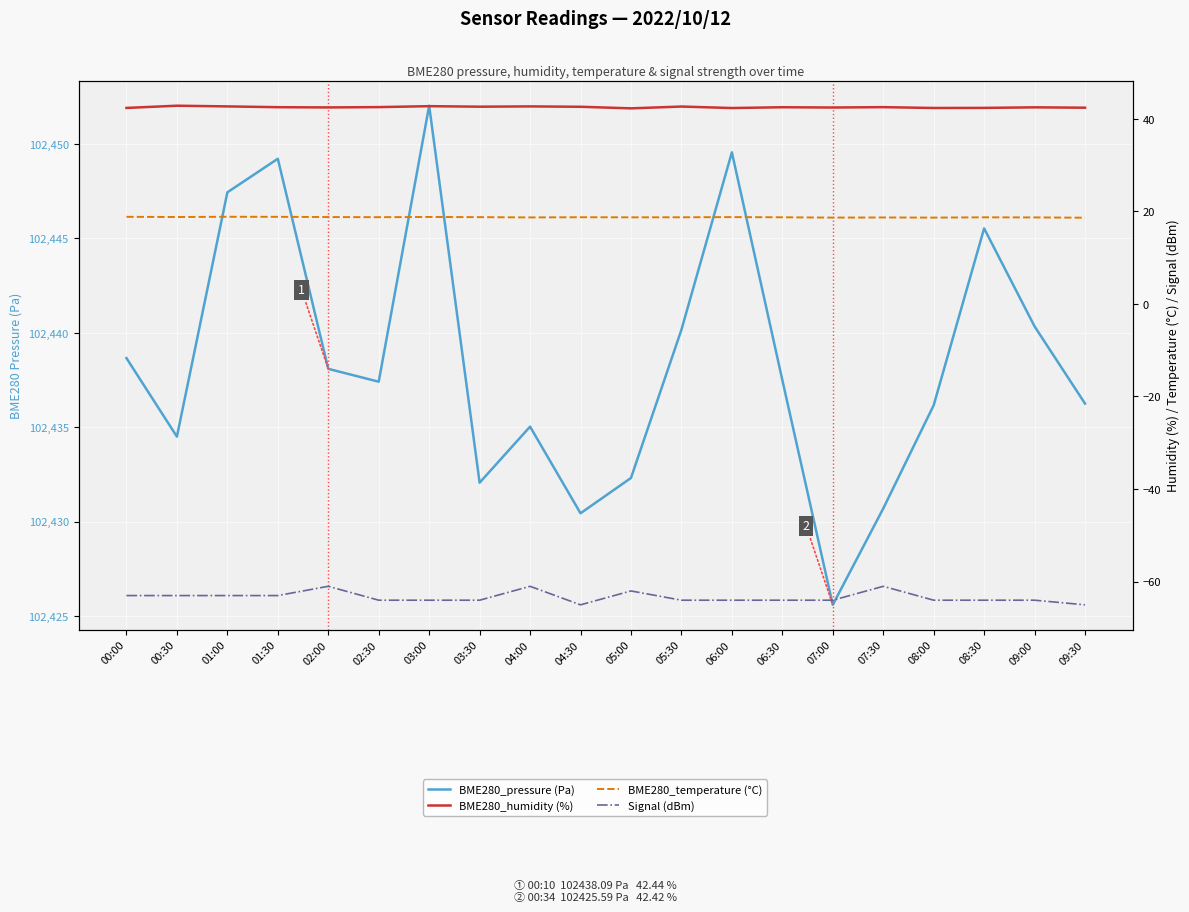

Which category has the highest value across all series?

03:00